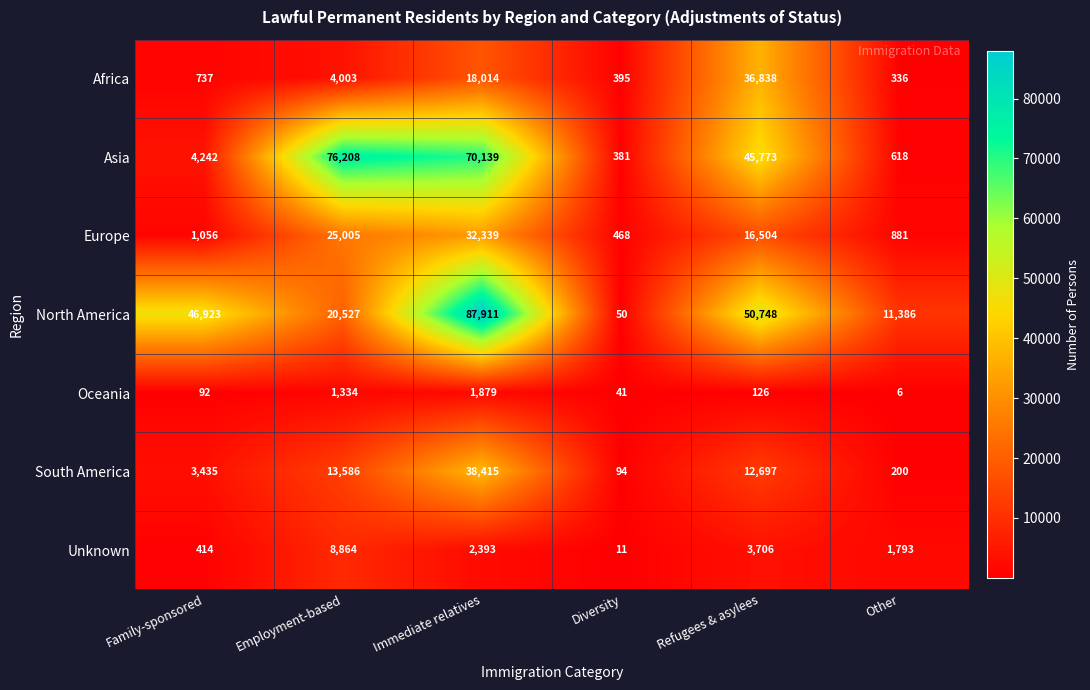

The value of Asia at Immediate relatives is 70139. True or false?

True